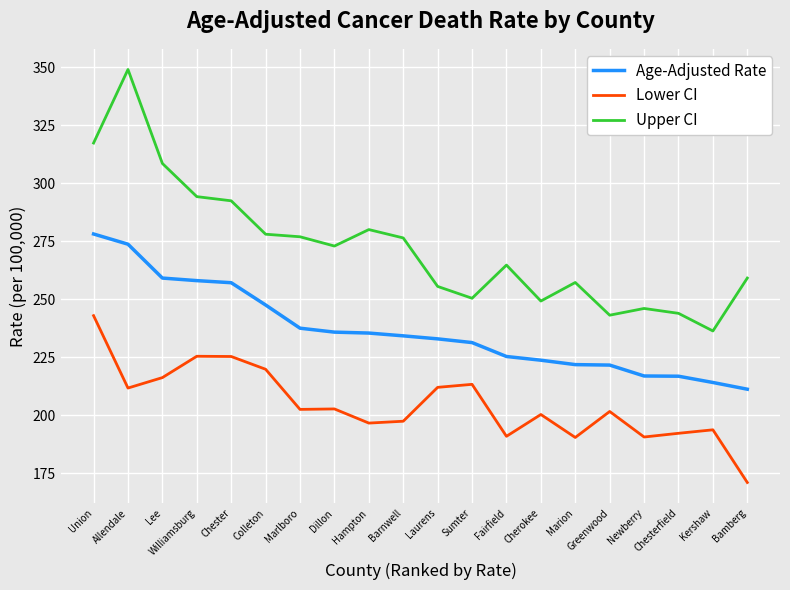

What is the difference between the Lower CI values at Colleton and Lee?

3.6